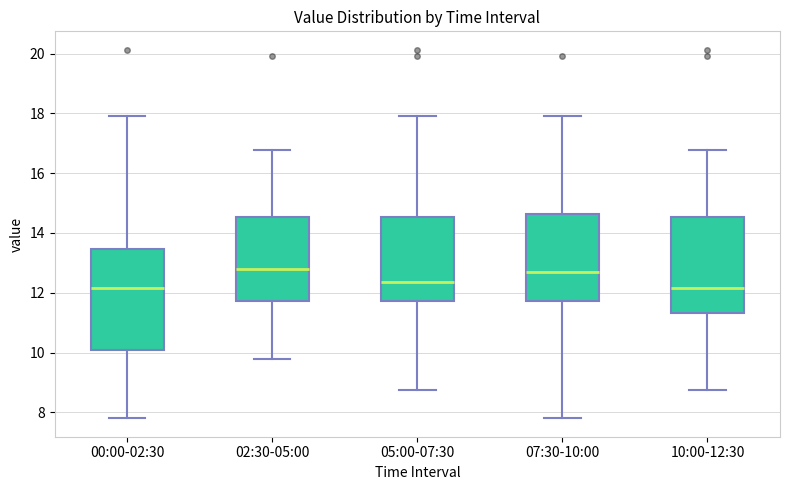

Reading left to right, read every box against the y-axis: the position of its median line, the range the box covers, and the ends of its whiskers. The values are not printed on the chart, so give them approximately, as read against the axis.

00:00-02:30: median 12.2, box 10.2 to 13.4, whiskers 7.8 to 18.0
02:30-05:00: median 12.8, box 11.8 to 14.6, whiskers 9.8 to 16.8
05:00-07:30: median 12.4, box 11.8 to 14.6, whiskers 8.8 to 18.0
07:30-10:00: median 12.8, box 11.8 to 14.6, whiskers 7.8 to 18.0
10:00-12:30: median 12.2, box 11.4 to 14.6, whiskers 8.8 to 16.8